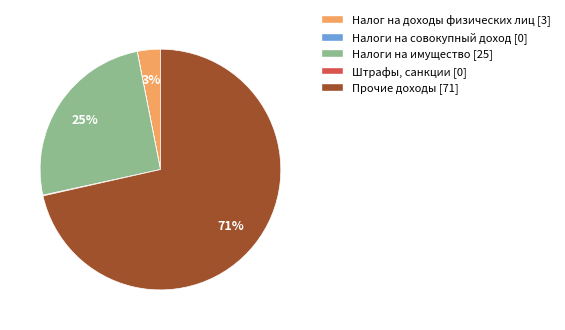

What is the majority slice?

Прочие доходы